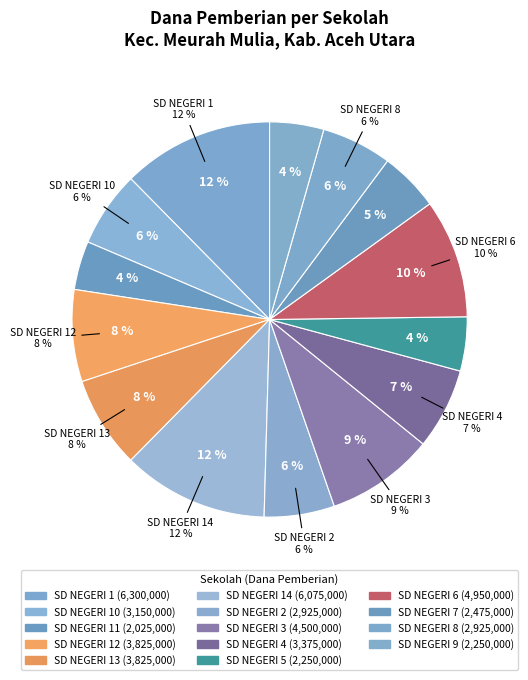

The SD NEGERI 11 slice represents 1% of the pie. True or false?

False